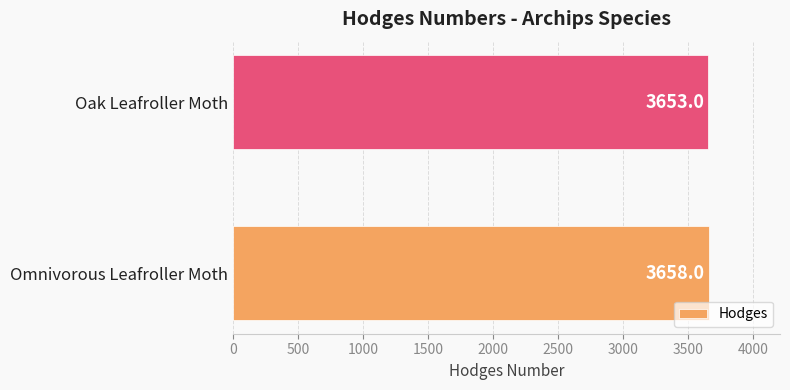

True or false: the data shows 5132 at Omnivorous Leafroller Moth.

False